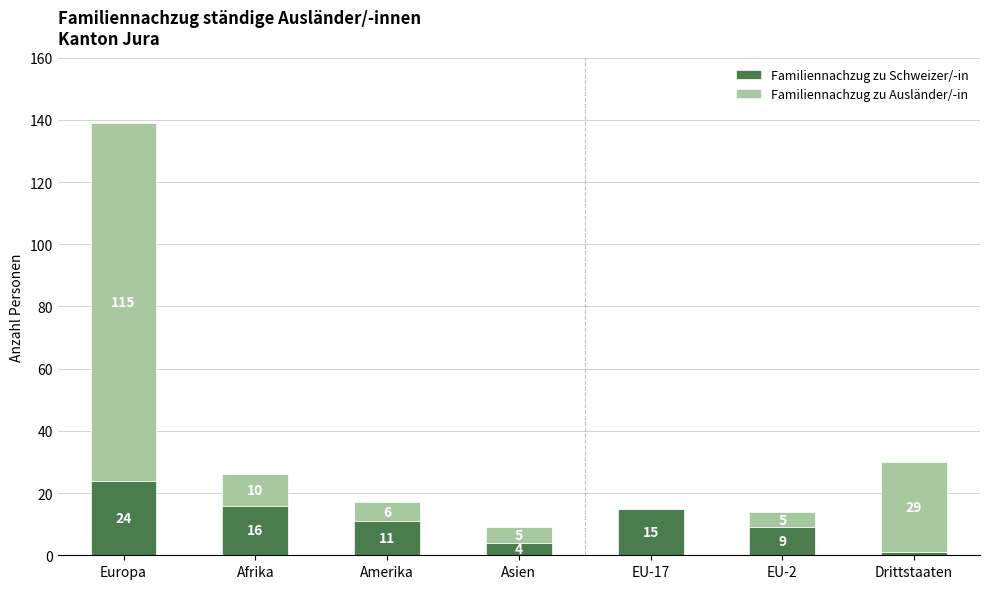

What is the total value across all series at EU-17?

15